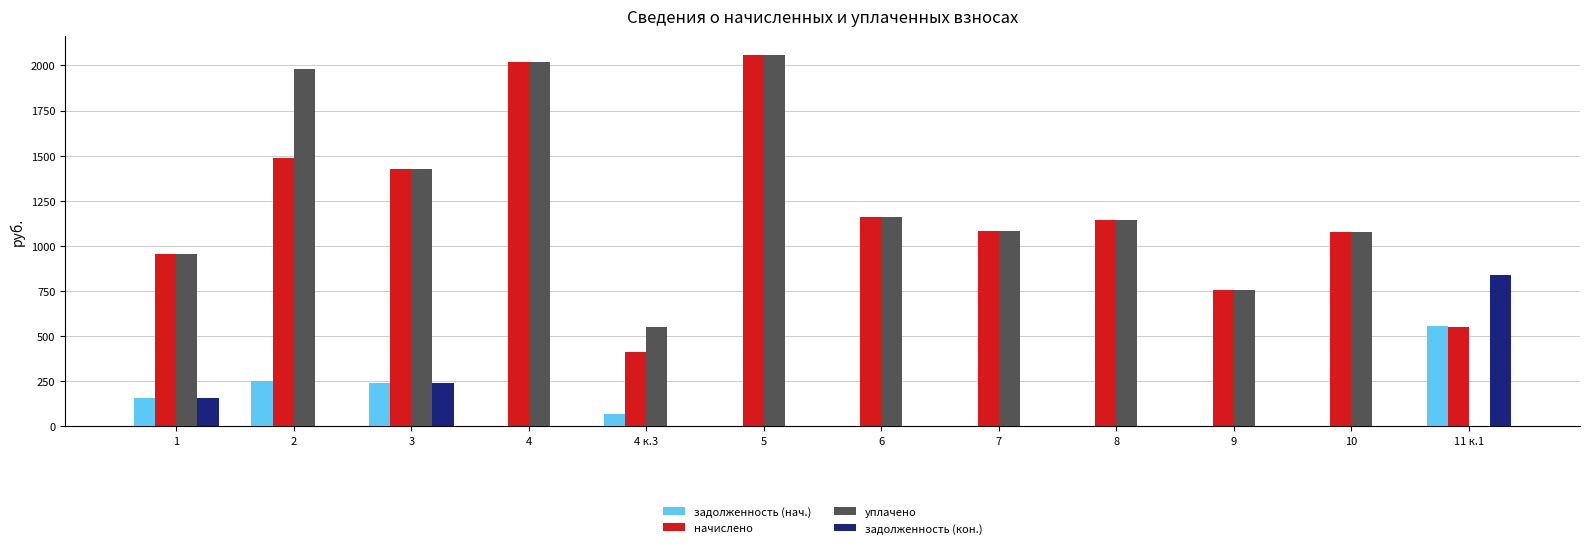

What is the total value across all series at 11 к.1?

1936.5